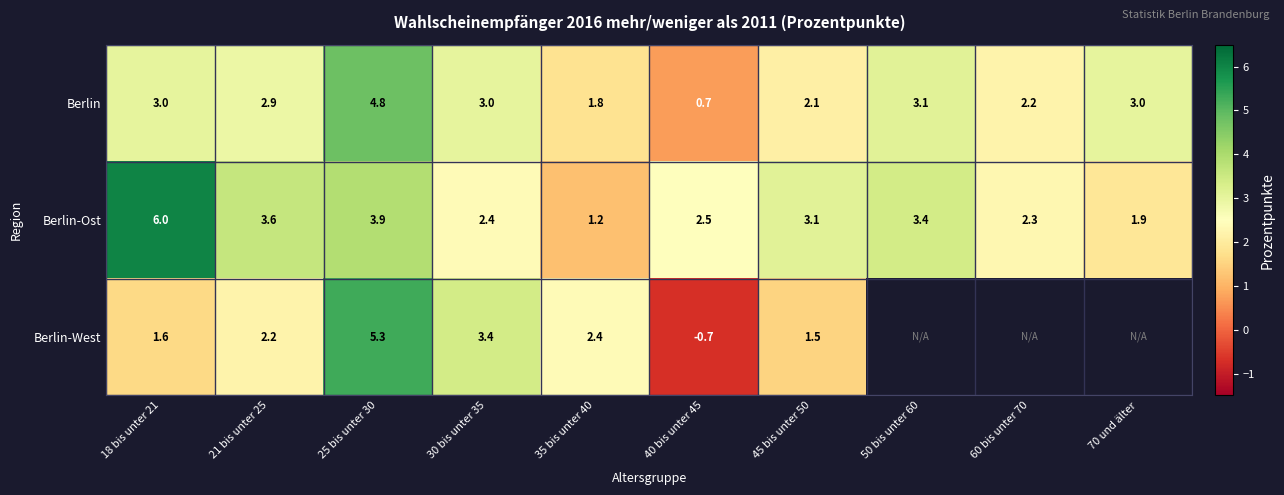

Which series changed the most between 25 bis unter 30 and 40 bis unter 45?

Berlin-West